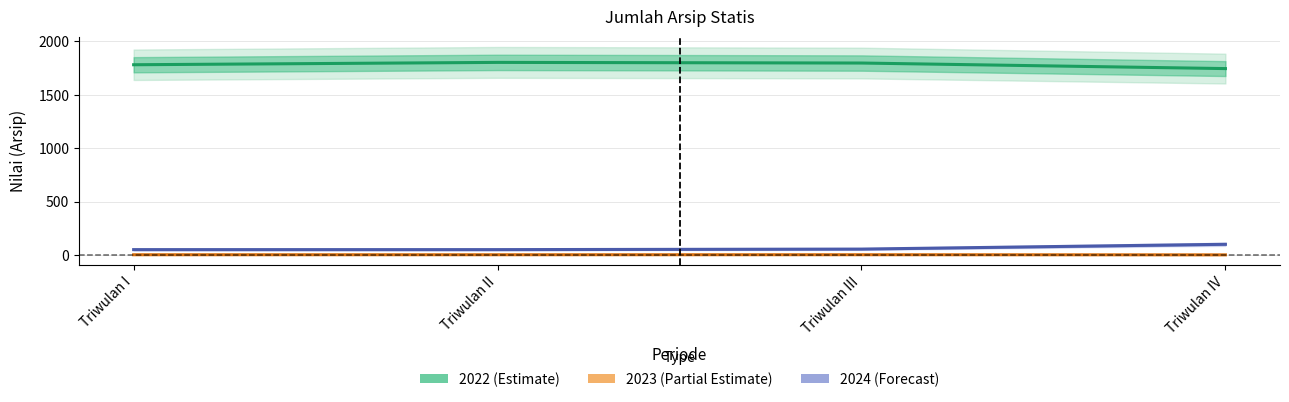

At which label is 2022 (Estimate) closest to 1774?

Triwulan I